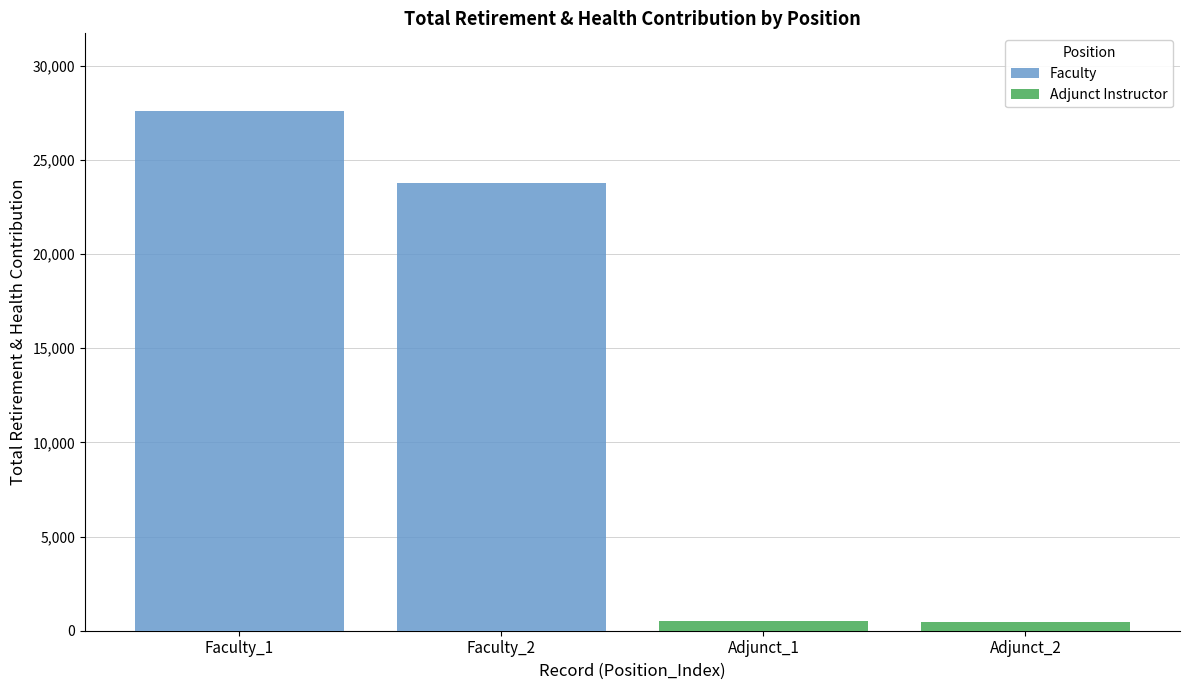

At which category is the sum across all series the highest?

Faculty_1